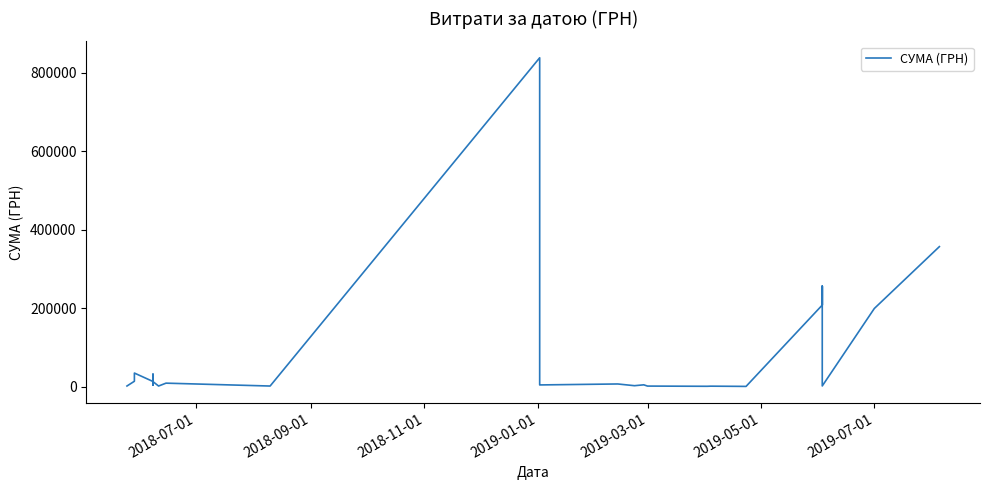

The value at 2018-07-01 is 680.2. True or false?

False